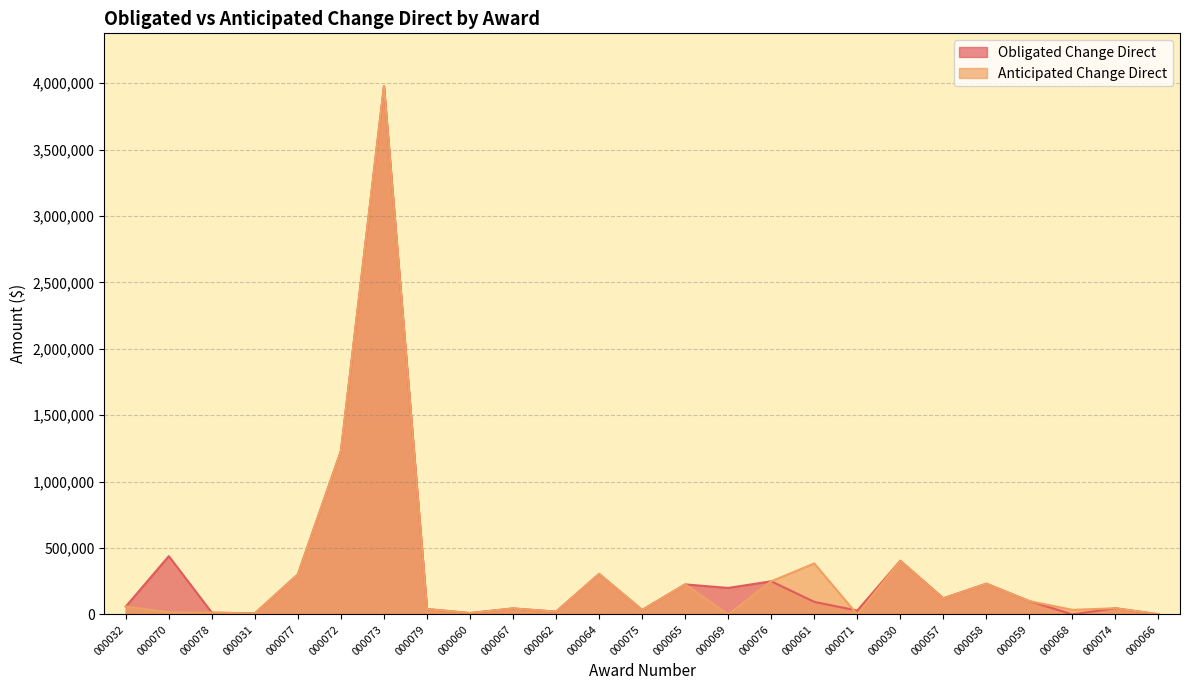

At 000079, list the series in order from smallest to largest.

Obligated Change Direct, Anticipated Change Direct